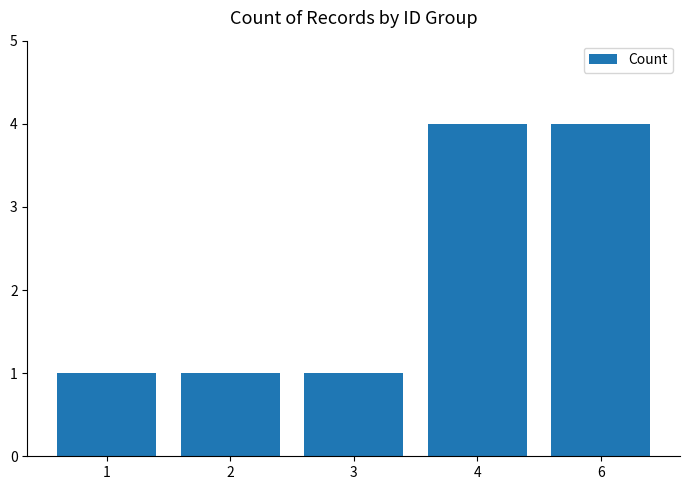

What is the change in value from 3 to 4?

+3